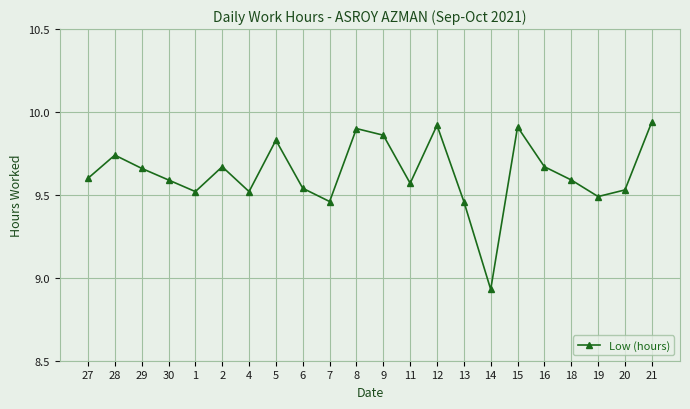

What is the label of the 5th point from the right?

16